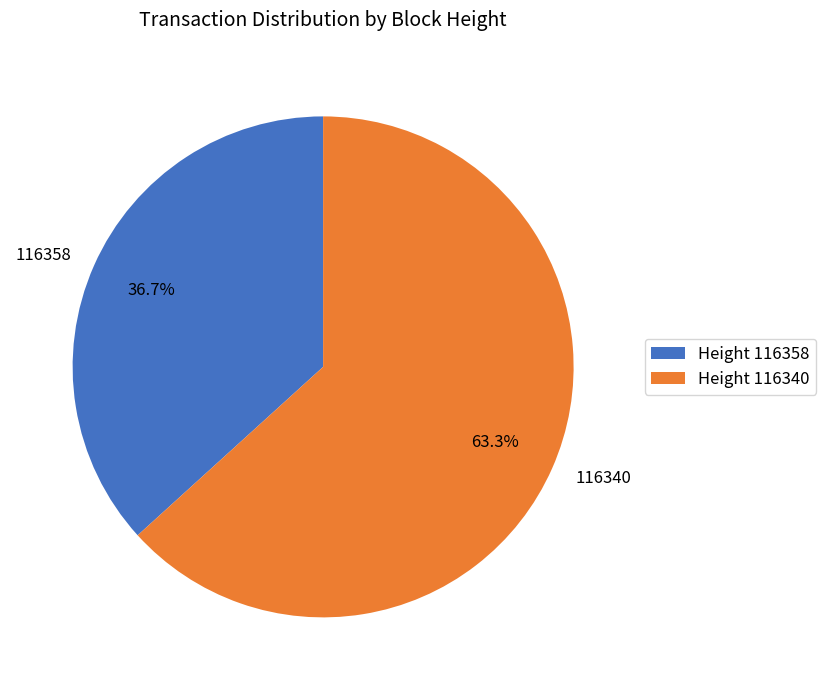

True or false: 116358 accounts for 47% of the total.

False